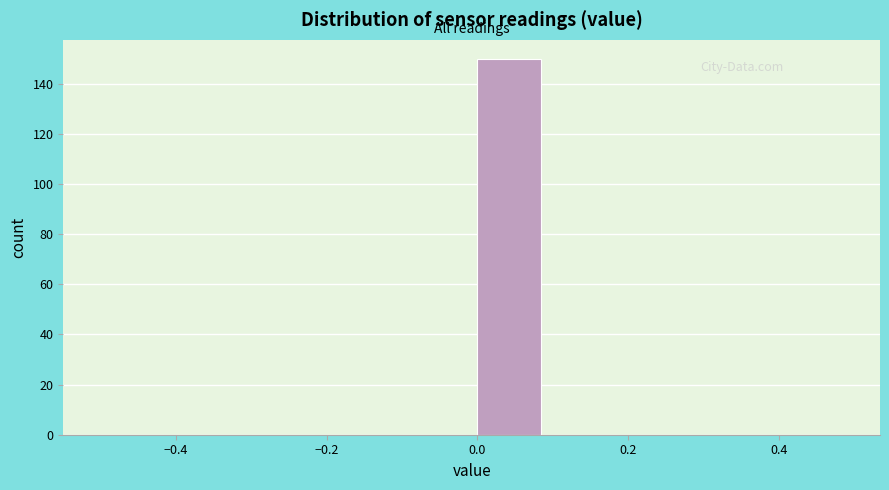

Which range on the x-axis has the tallest bar?

0.0 to 0.1